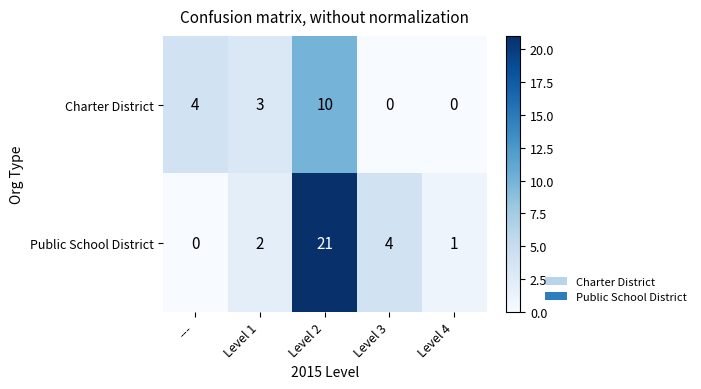

What is the average value of the Public School District series?

6